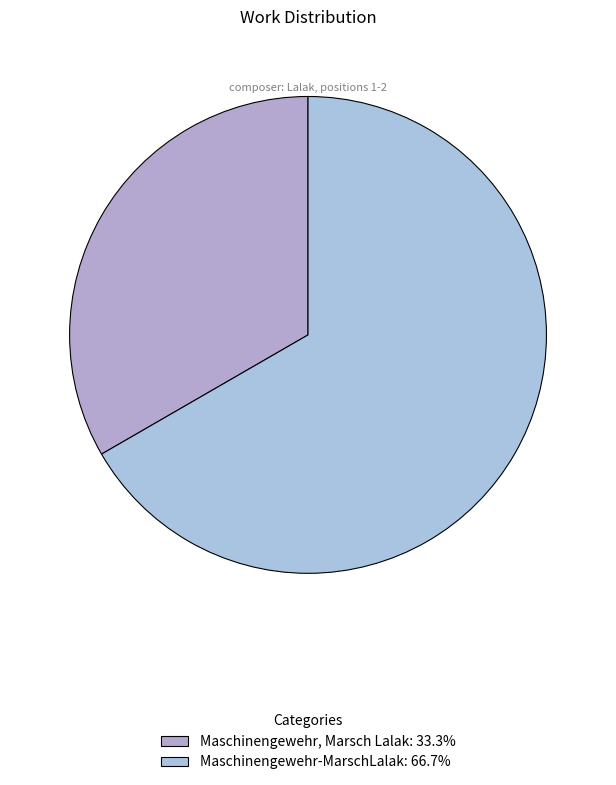

The Maschinengewehr-MarschLalak slice represents 61% of the pie. True or false?

False